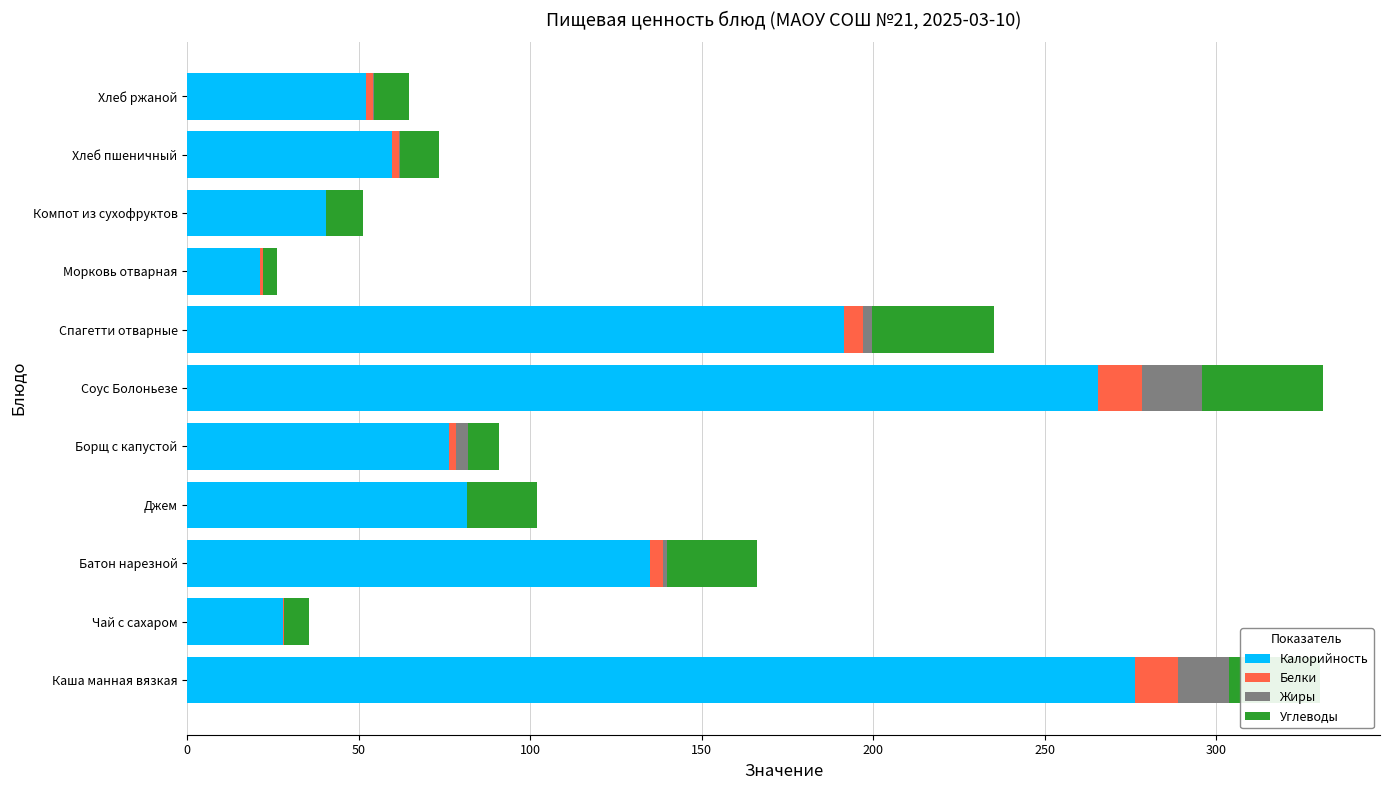

Is it true that Калорийность equals 14.4 at Чай с сахаром?

False